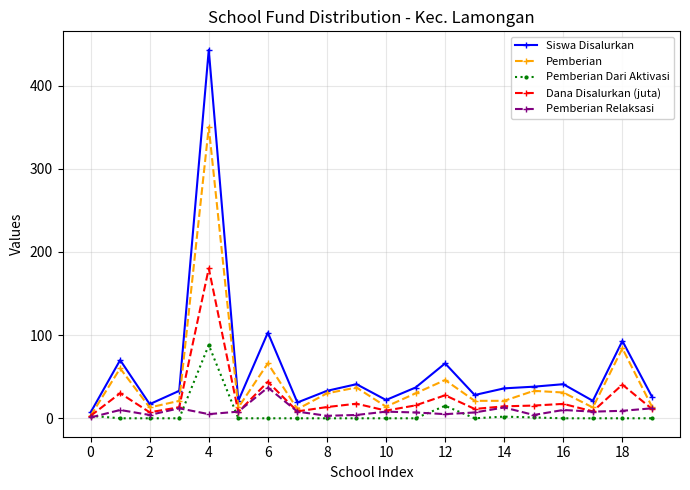

Which series has the widest spread of values?

Siswa Disalurkan